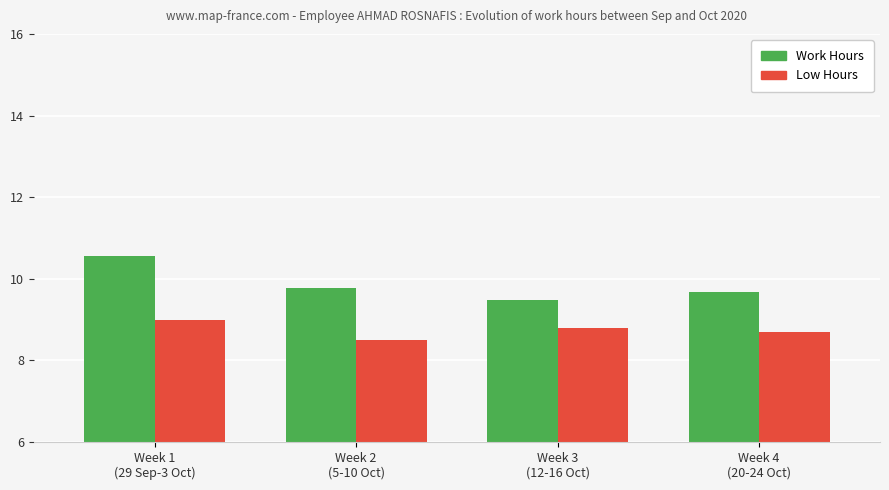

True or false: Work Hours has a value of 17.0 at Week 1
(29 Sep-3 Oct).

False